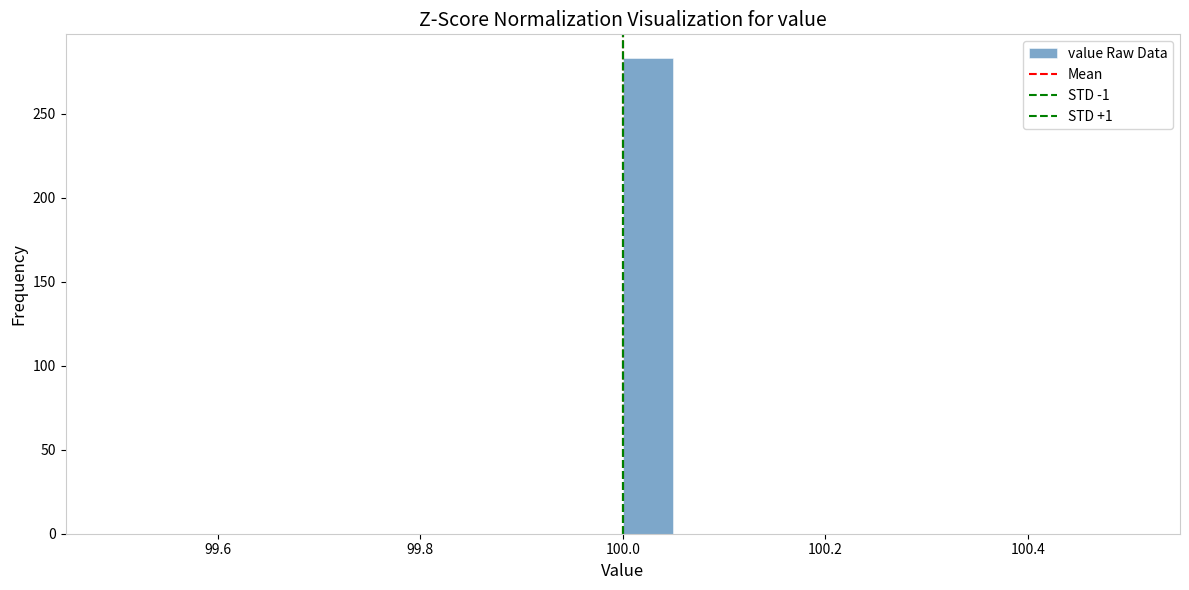

Read against the x-axis, roughly where is the centre of the tallest bar?

100.02